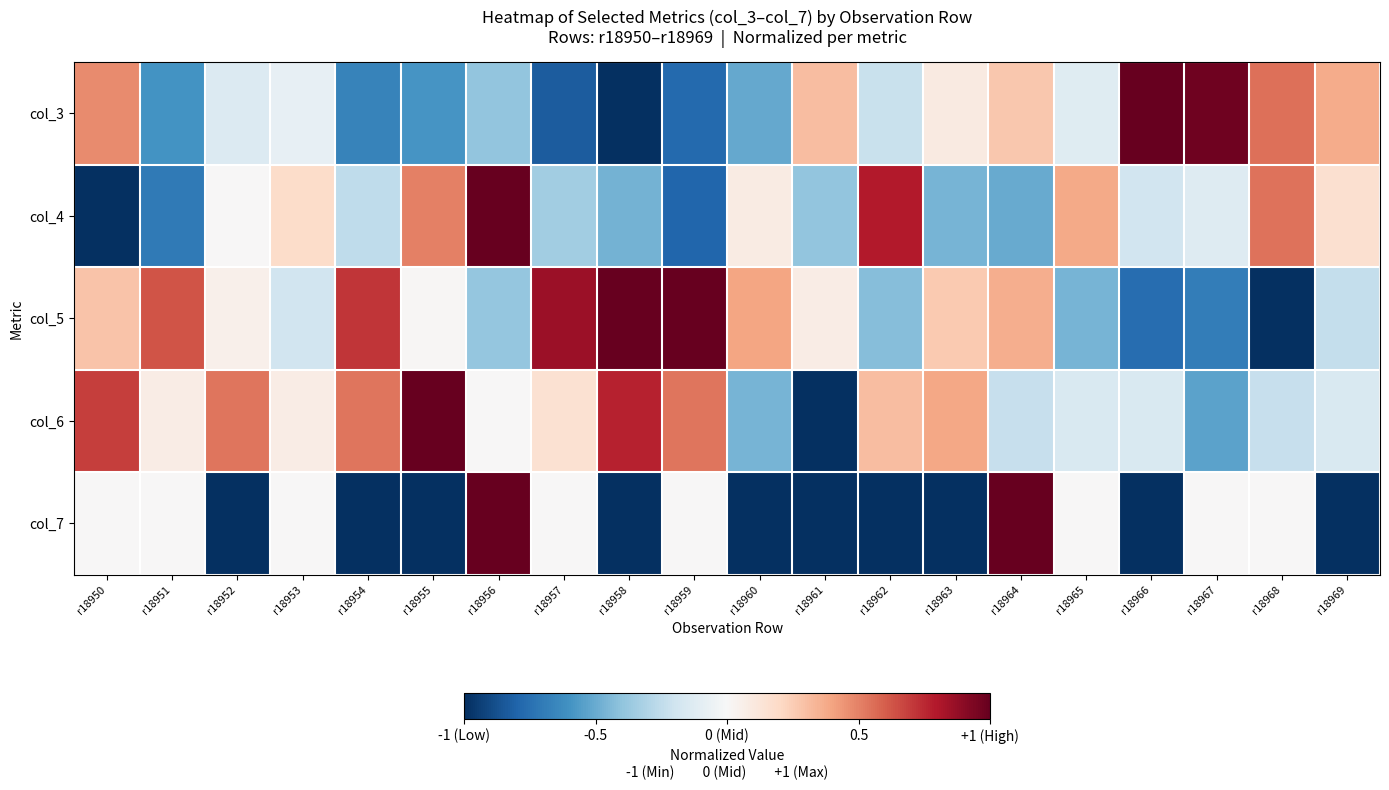

Which series has the largest range (max minus min)?

col_3